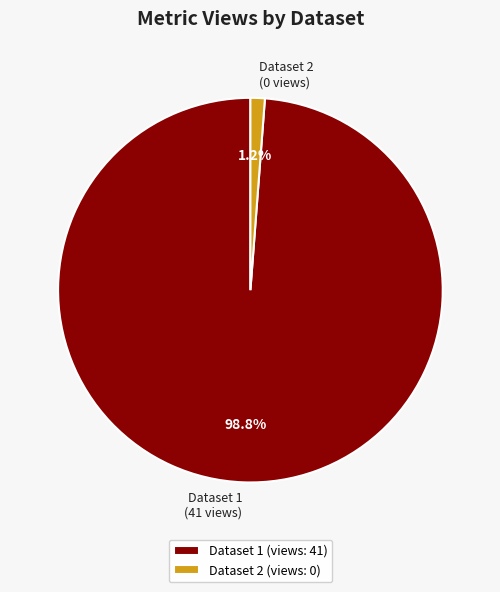

Combined, what portion of the pie is Dataset 2 (0 views) and Dataset 1 (41 views)?

100.0%